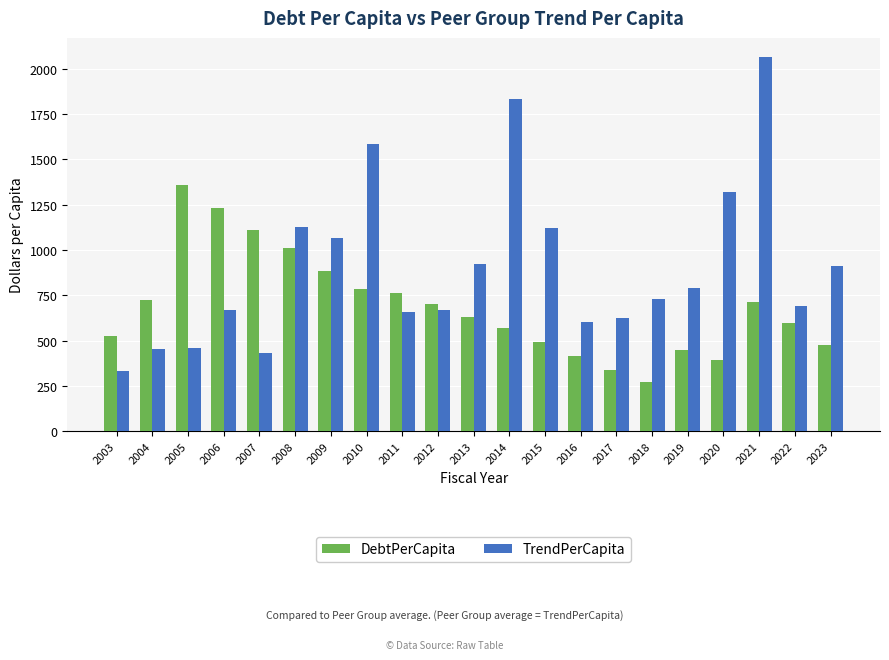

What is the value of the TrendPerCapita bar at the 9th from the left?

658.9